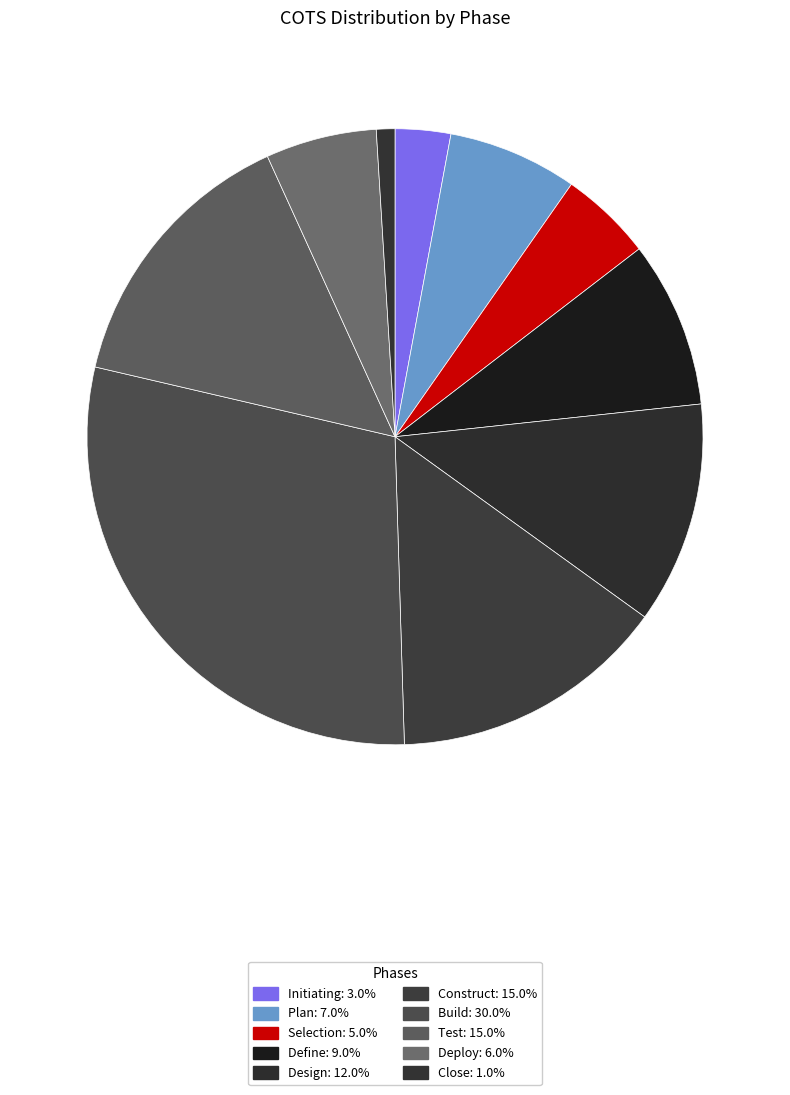

The Selection slice represents 15% of the pie. True or false?

False